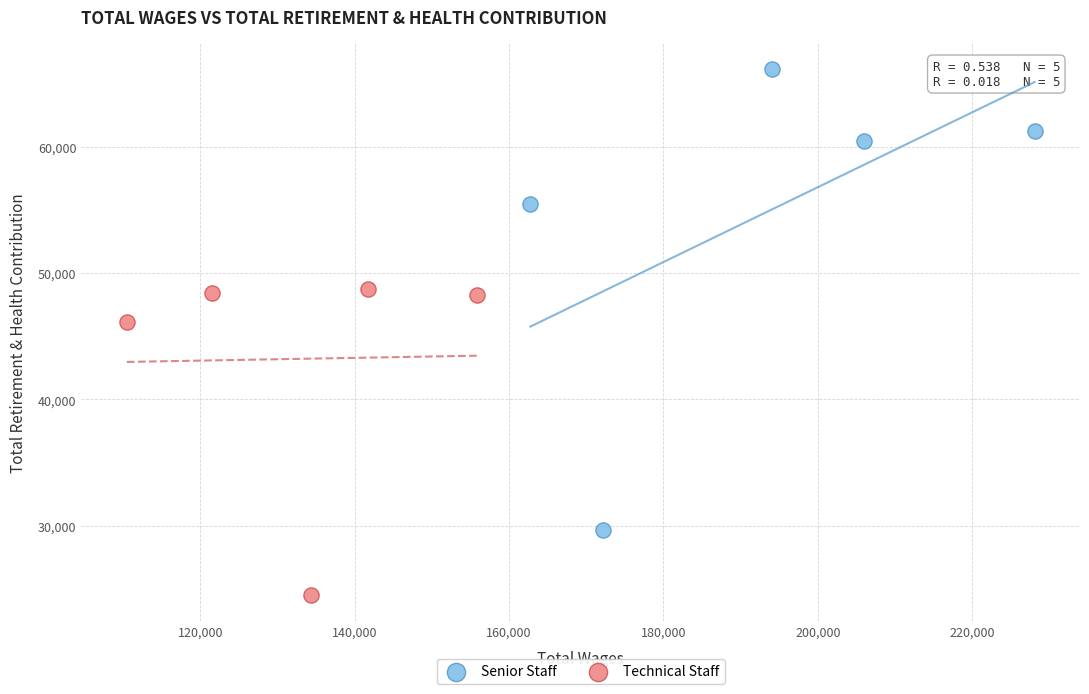

Which series has the widest spread of Y values?

Senior Staff